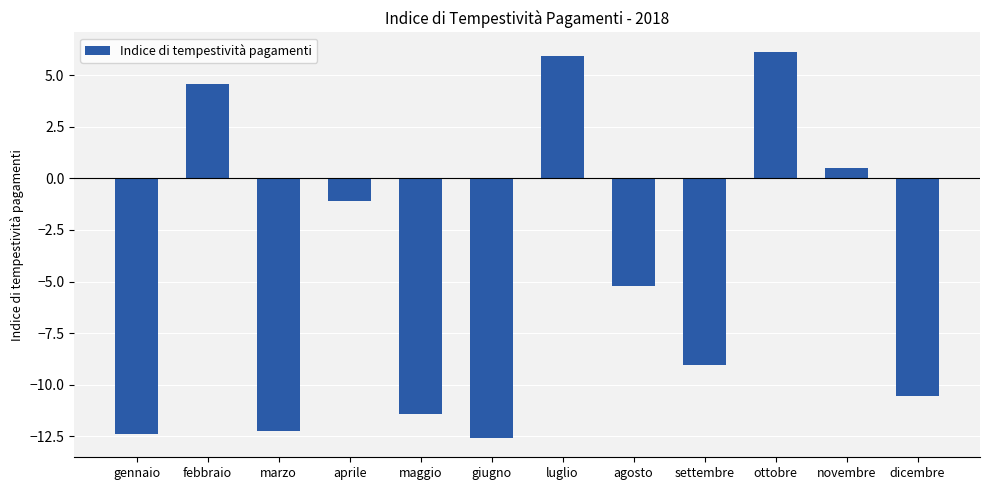

What is the difference between the second highest and minimum values?

18.5